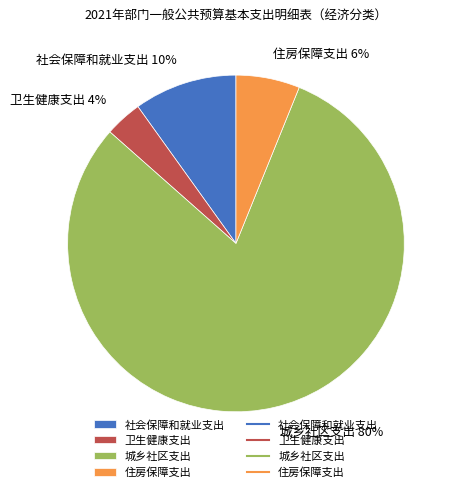

True or false: 住房保障支出 accounts for 21% of the total.

False